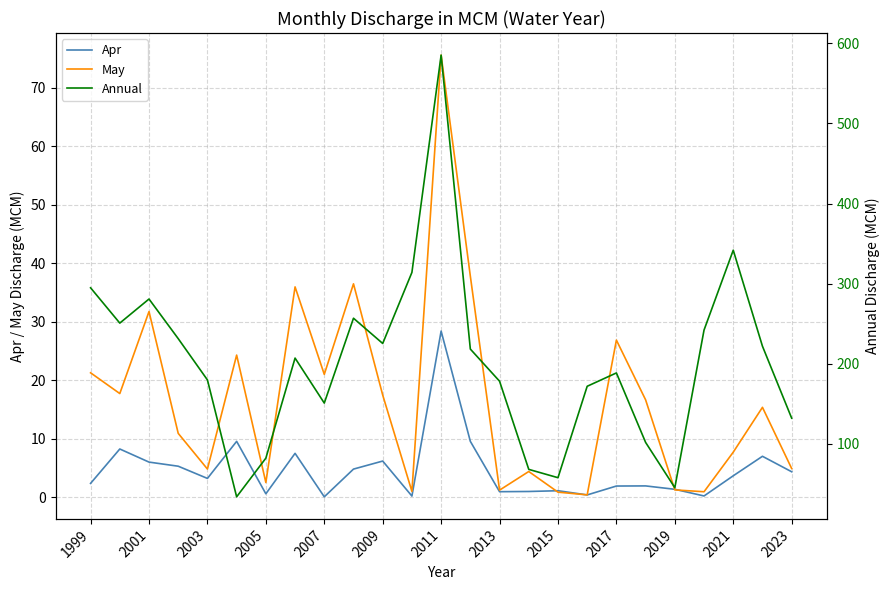

True or false: Annual and May intersect in this chart.

False